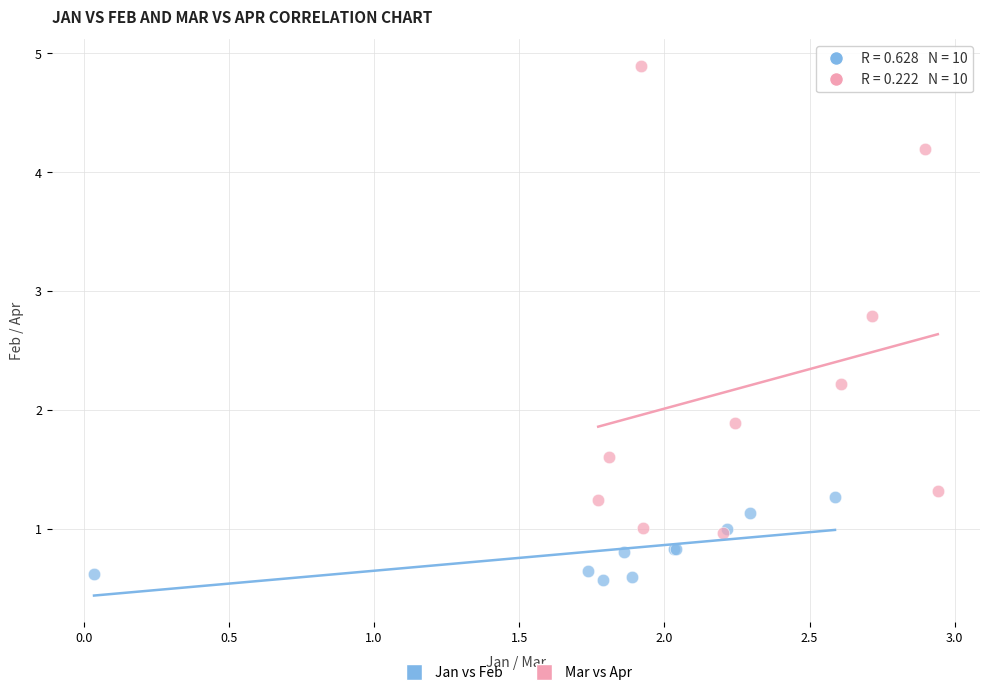

Which series has the largest Y range (max minus min)?

Mar vs Apr